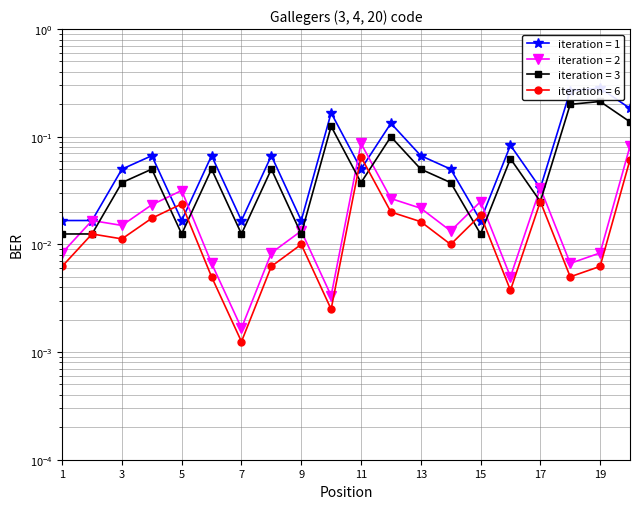

True or false: Peak Position has more than 0 points higher than both neighbors.

True